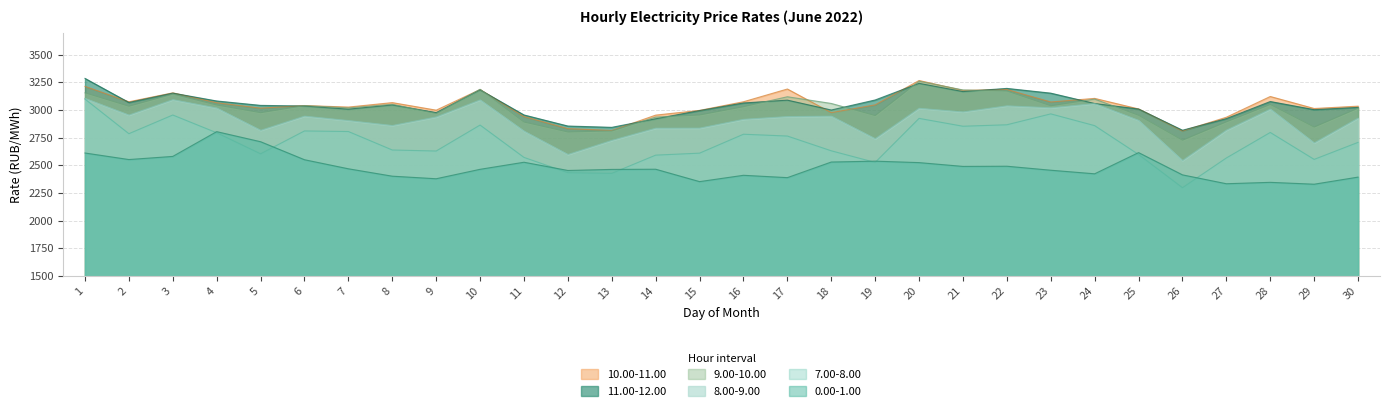

What is the difference between the maximum and minimum values in the 8.00-9.00 series?

562.1